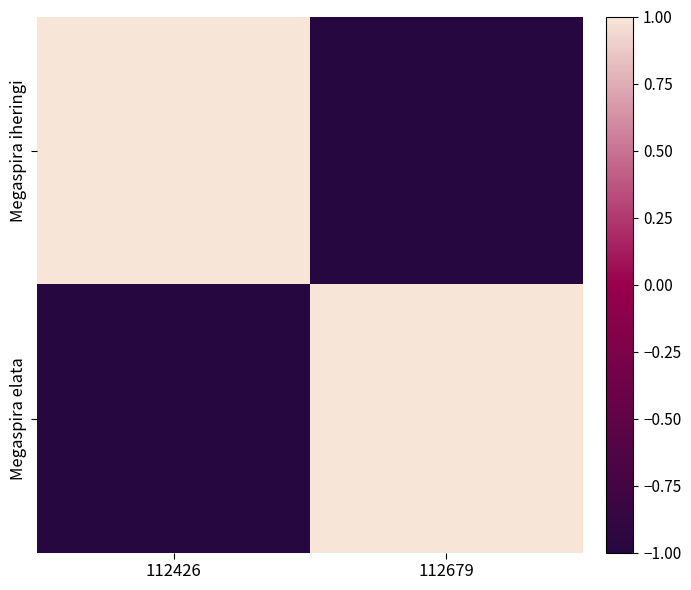

Reading left to right, transcribe all the data shown in this chart.

Megaspira iheringi: 112426=1	112679=-1
Megaspira elata: 112426=-1	112679=1